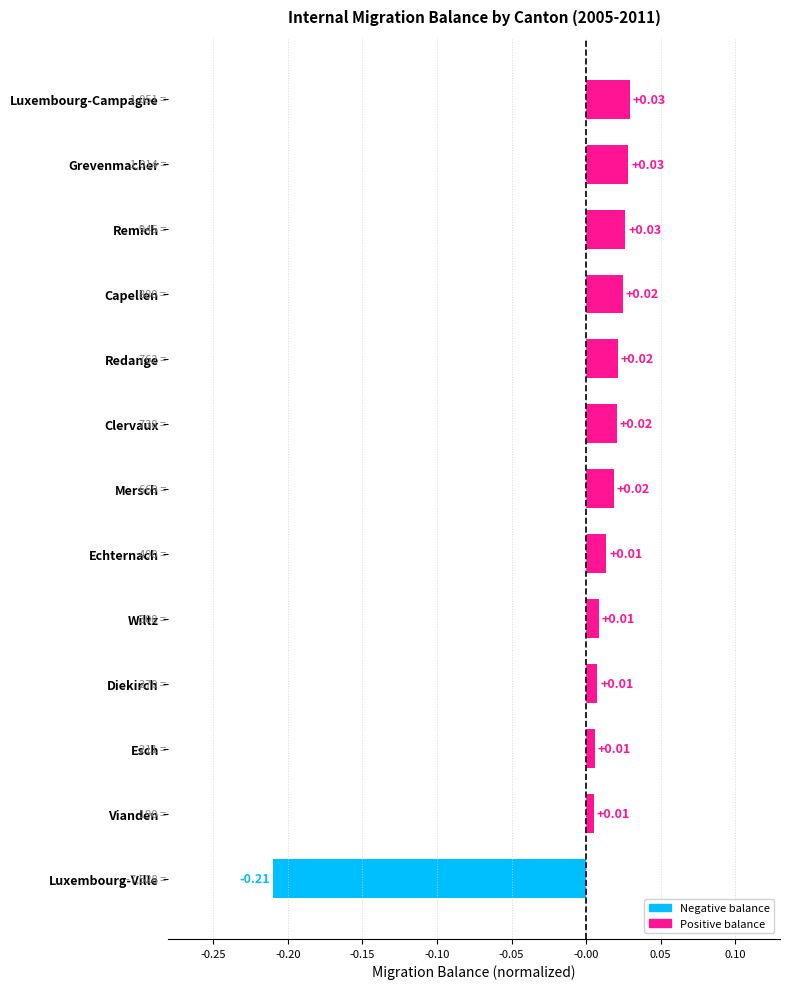

Which label corresponds to the smallest value in the chart?

Luxembourg-Ville